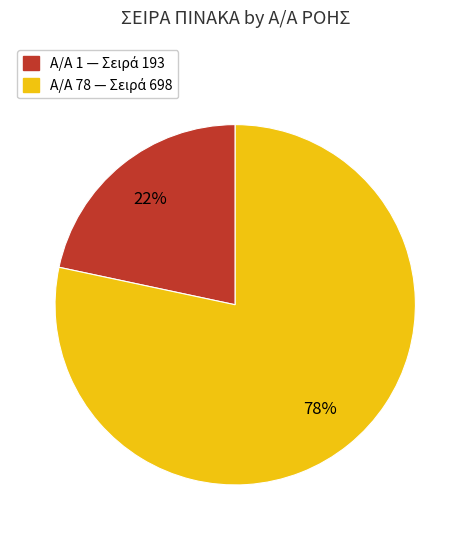

Does any single category account for the majority?

Yes